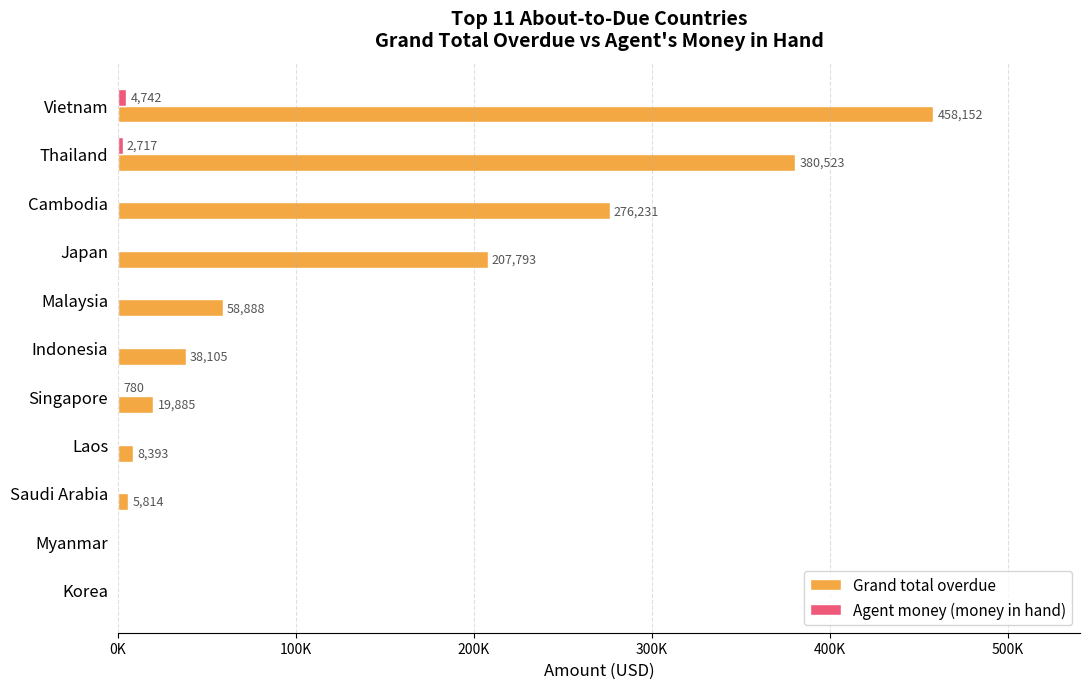

List the series in order of their overall mean, lowest first.

Agent money (money in hand), Grand total overdue